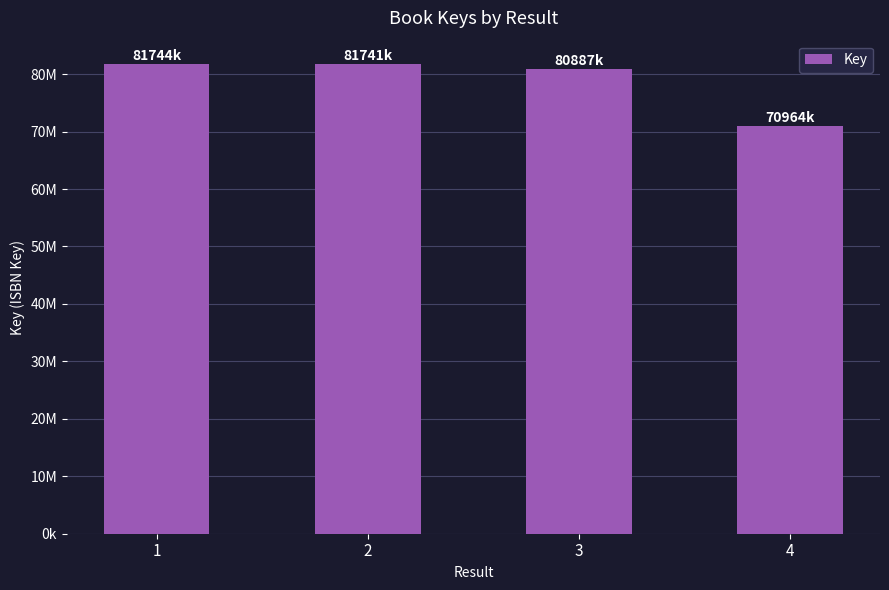

What is the difference between the maximum and minimum values?

10779627